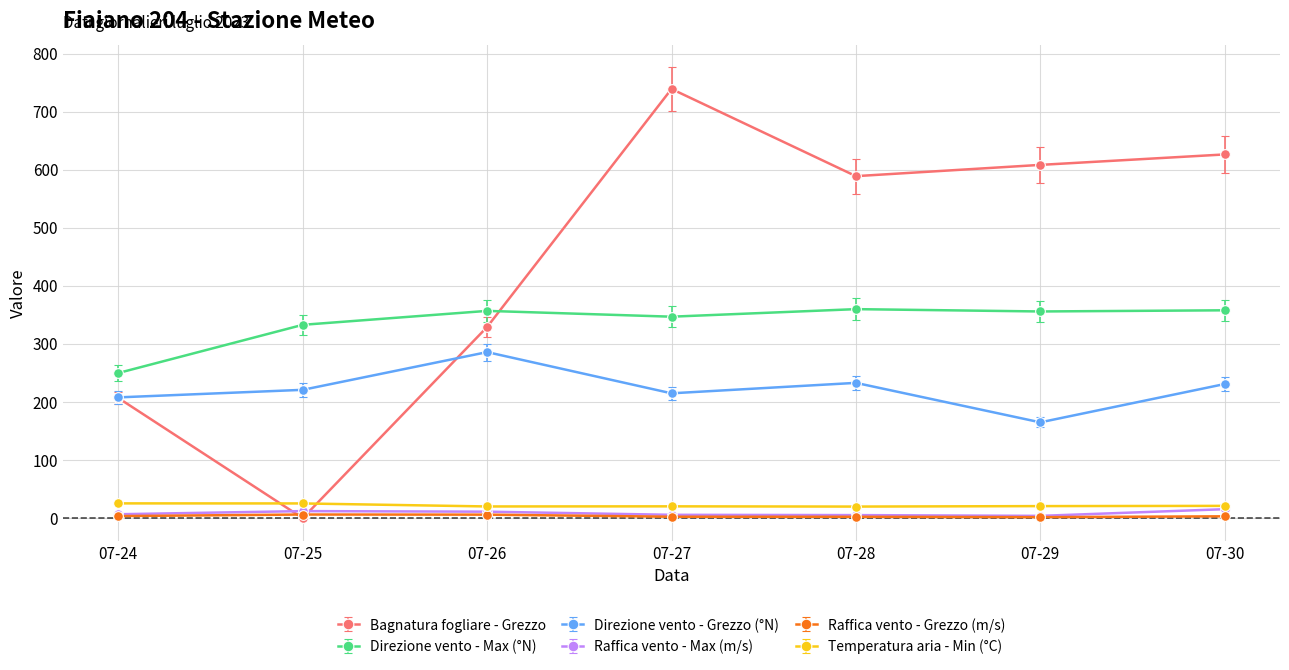

The Temperatura aria - Min (°C) series shows 20.1 at 07-26. True or false?

True